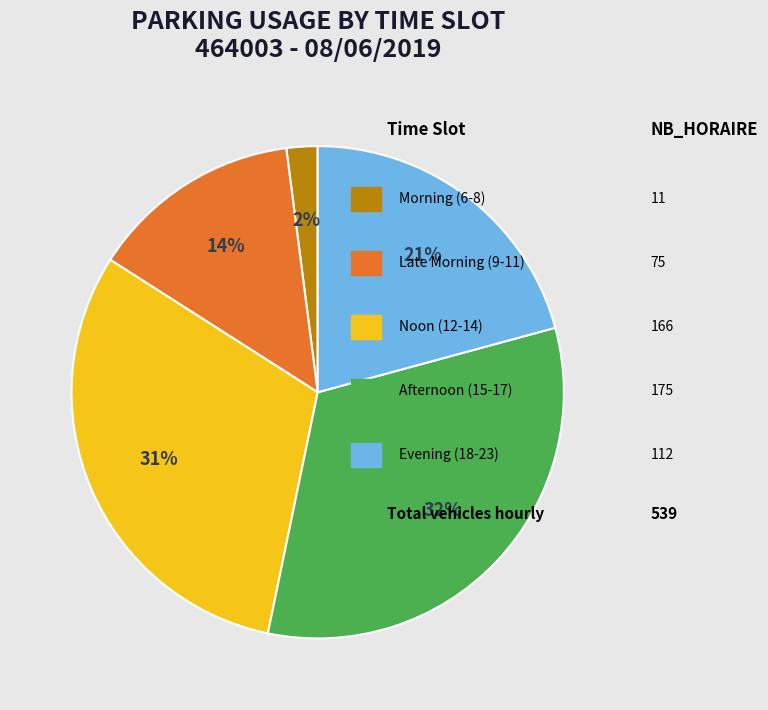

Is there any slice that represents more than half of the pie?

No